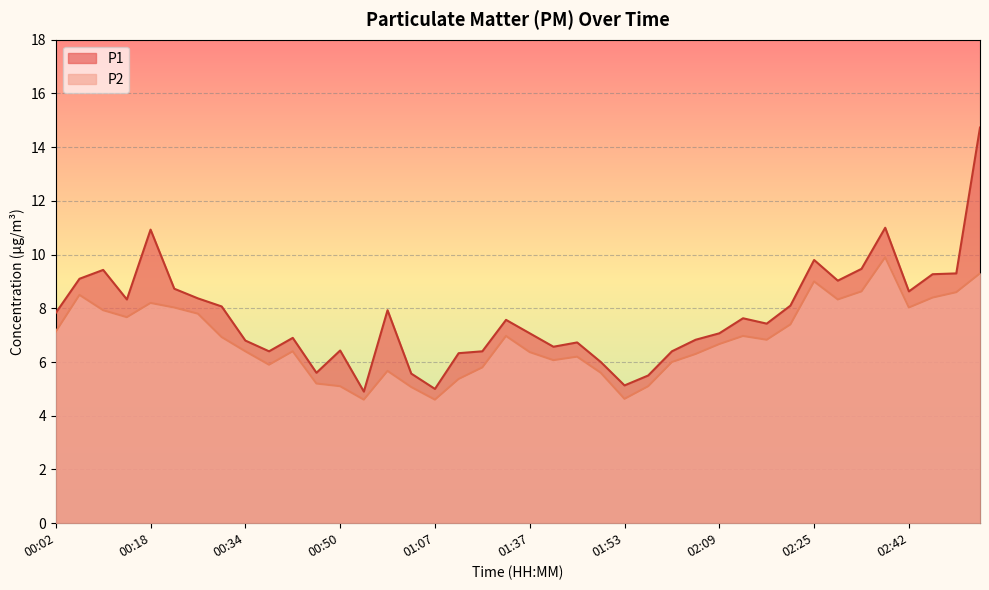

Count the number of categories in the chart.

40